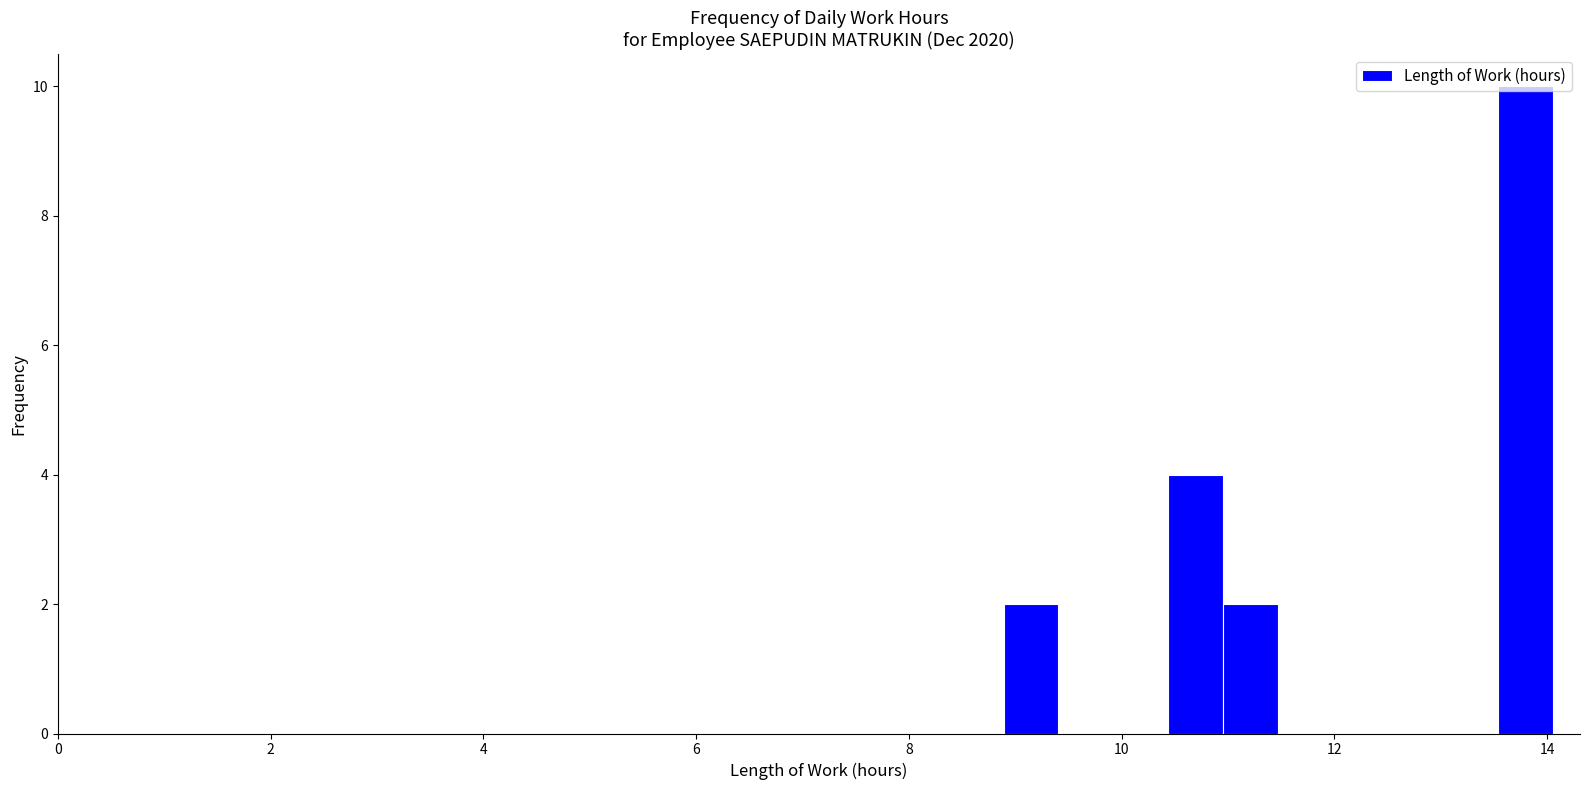

Around what value on the x-axis is the tallest bar? Give the approximate position of its centre, as read against the axis.

13.8